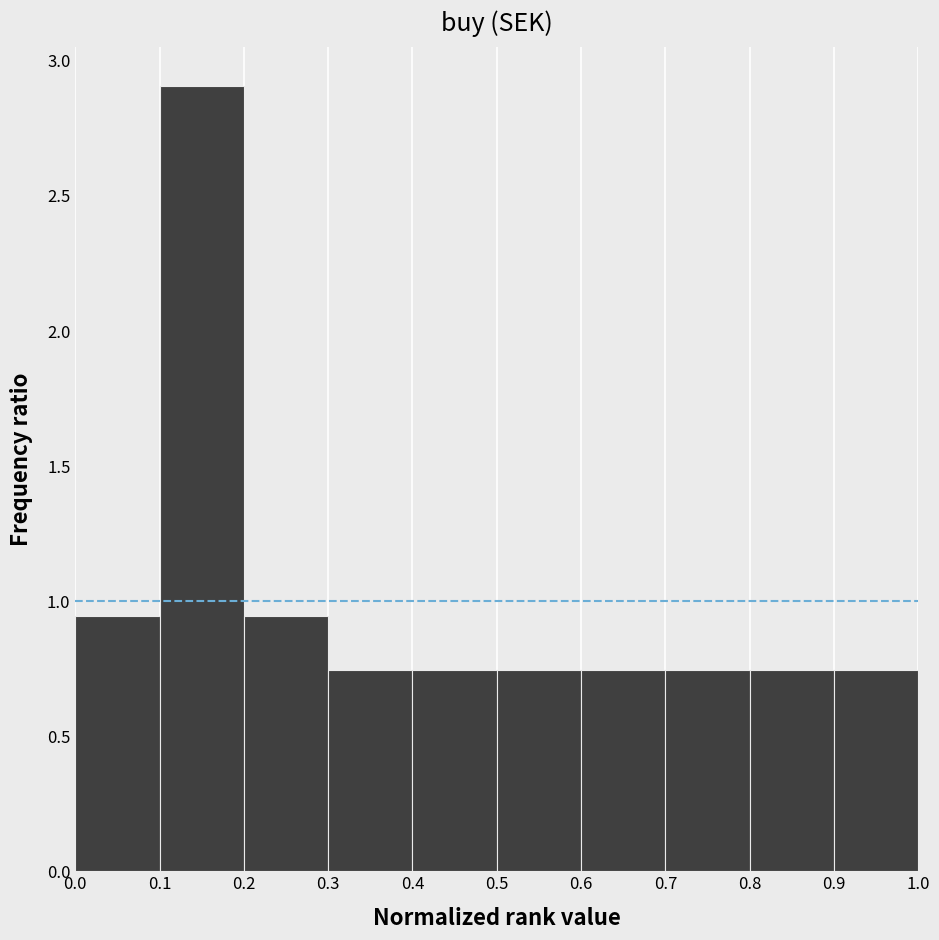

Reading left to right, transcribe this chart: for each bar, give the range it covers on the x-axis and its height. The values are not printed on the chart, so give them approximately, as read against the axis.

0.0 to 0.1: 0.95
0.1 to 0.2: 2.90
0.2 to 0.3: 0.95
0.3 to 0.4: 0.75
0.4 to 0.5: 0.75
0.5 to 0.6: 0.75
0.6 to 0.7: 0.75
0.7 to 0.8: 0.75
0.8 to 0.9: 0.75
0.9 to 1.0: 0.75